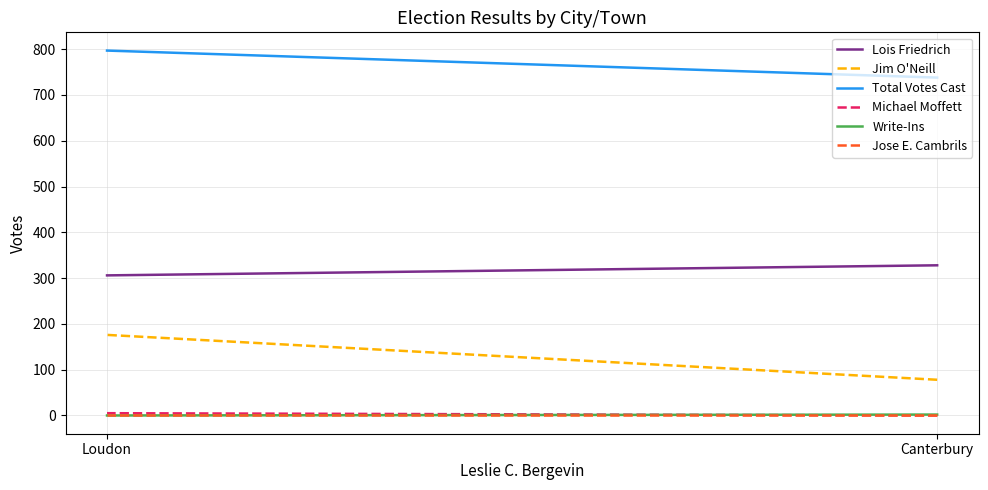

What are all the series names shown in the legend?

Lois Friedrich, Jim O'Neill, Total Votes Cast, Michael Moffett, Write-Ins, Jose E. Cambrils